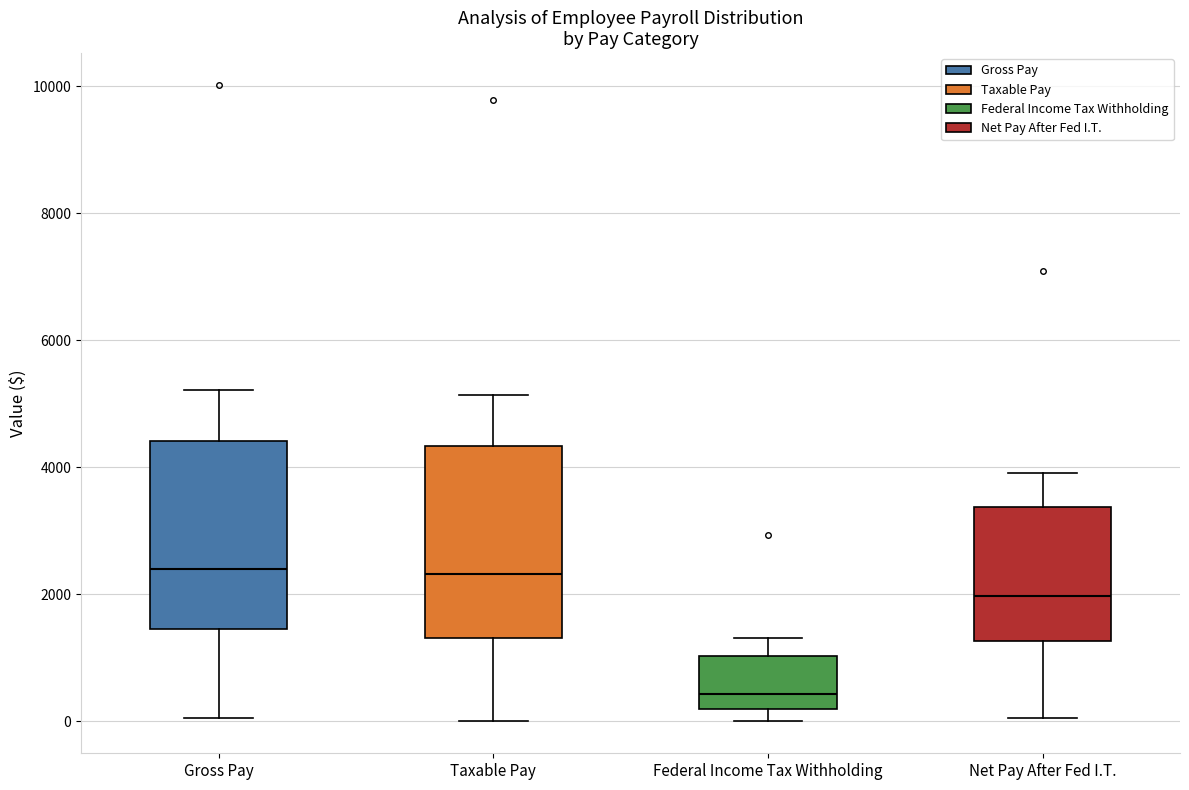

Reading left to right, transcribe this box plot: for each box, give where its median line is, the range the box spans, and where its two whiskers end, as read against the y-axis. The values are not printed on the chart, so give them approximately, as read against the axis.

Gross Pay: median 2400, box 1400 to 4400, whiskers 0 to 5200
Taxable Pay: median 2400, box 1400 to 4400, whiskers 0 to 5200
Federal Income Tax Withholding: median 400, box 200 to 1000, whiskers 0 to 1400
Net Pay After Fed I.T.: median 2000, box 1200 to 3400, whiskers 0 to 4000